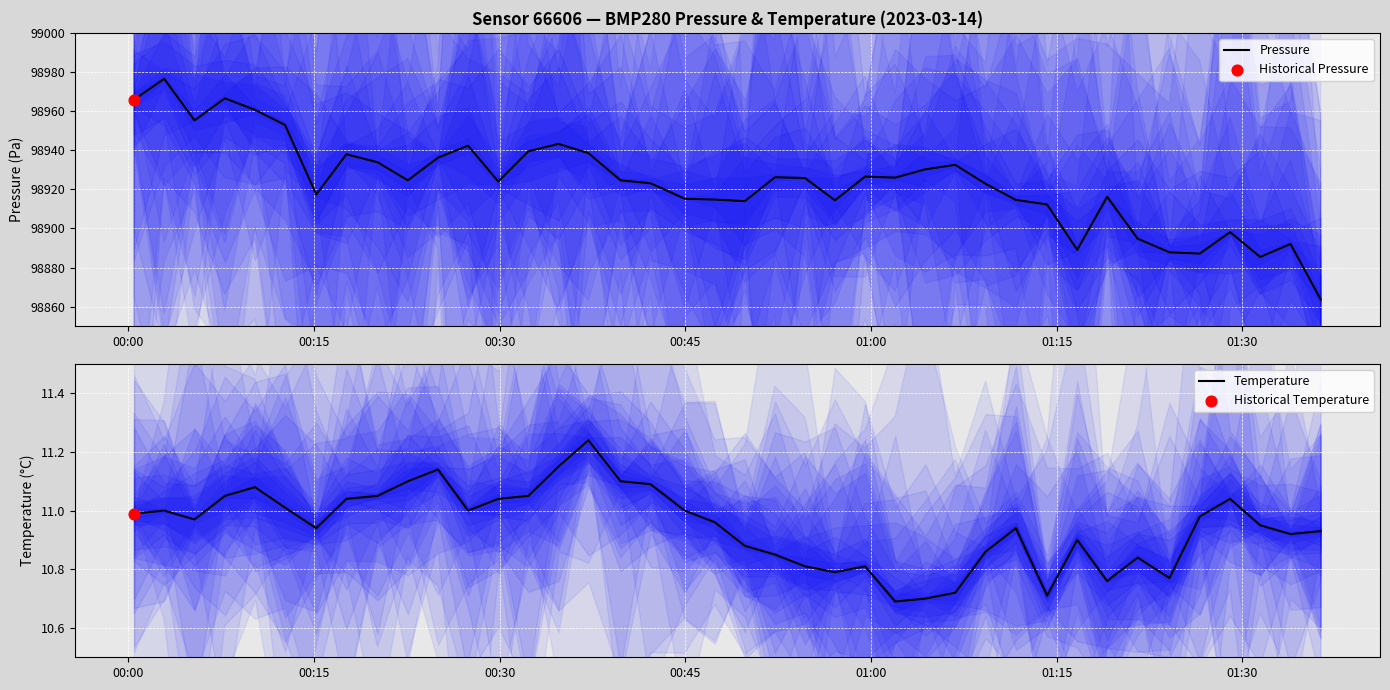

Which series has the widest spread of Y values?

Pressure